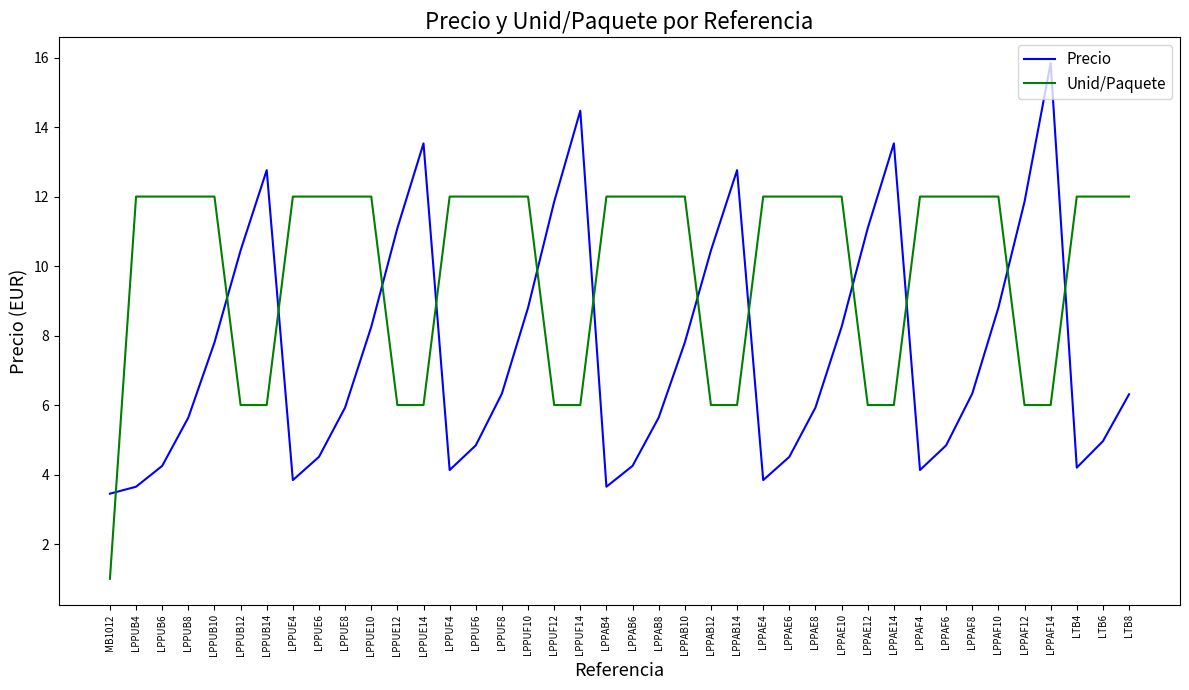

What is the difference between the highest and lowest values at LPPUF8?

5.7